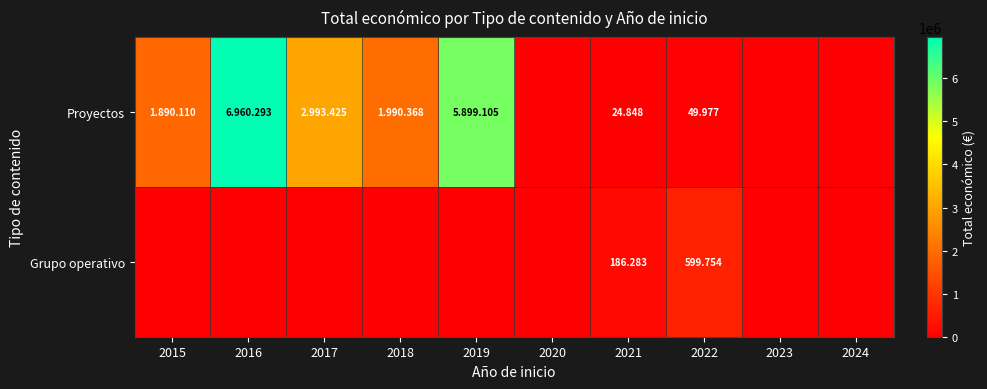

Rank the series at 2021 from highest to lowest value.

Grupo operativo, Proyectos